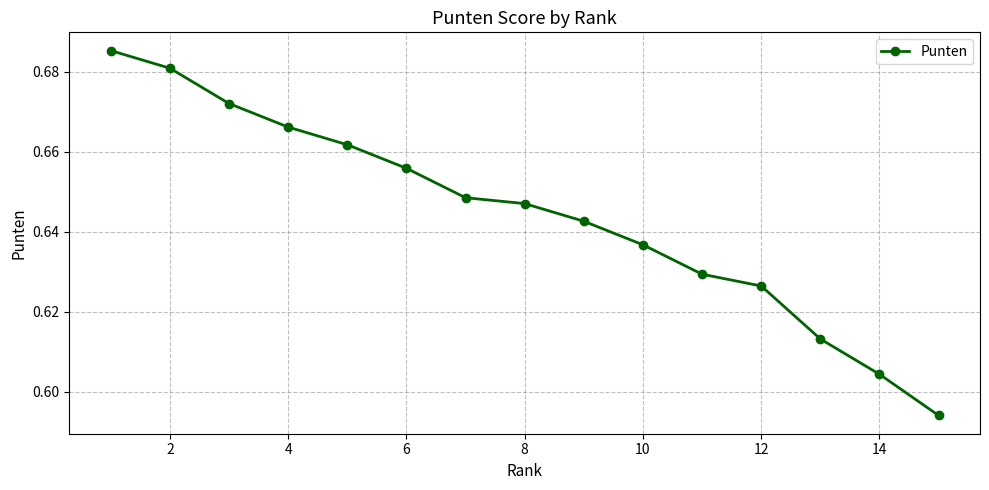

True or false: the data has more than 2 interior local peaks.

False